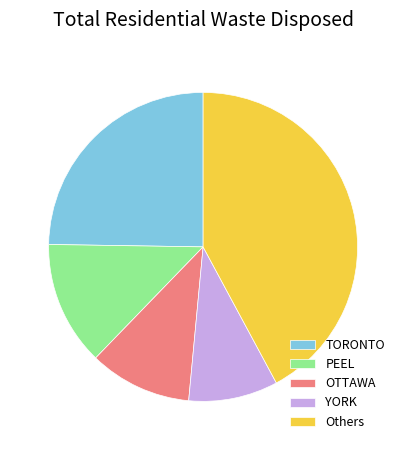

Which slice is the smallest?

YORK